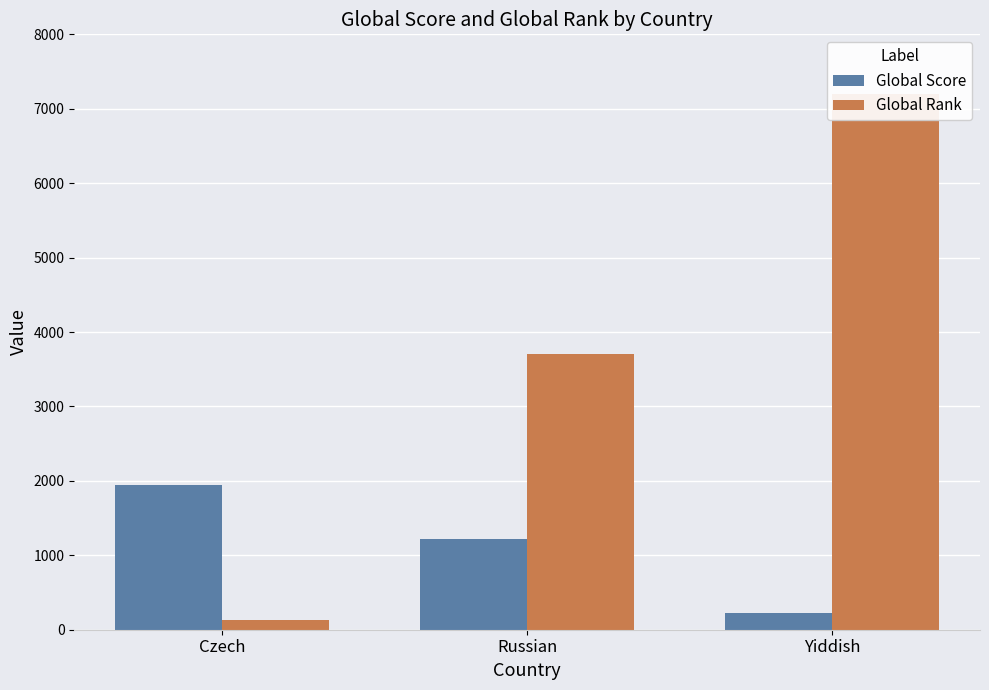

Does the chart contain stacked bars?

No